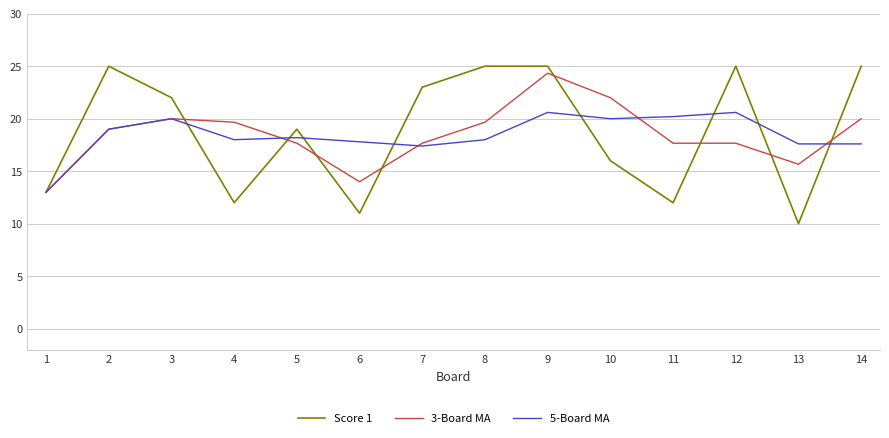

At how many categories does at least one series exceed 21?

8